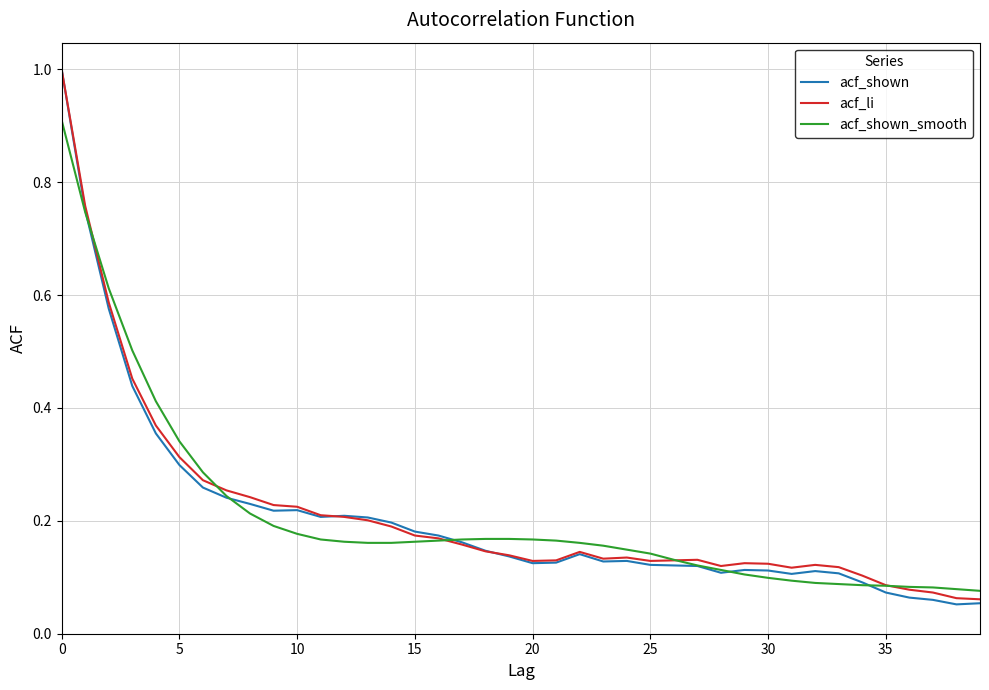

What is the maximum value for acf_shown_smooth?

0.9